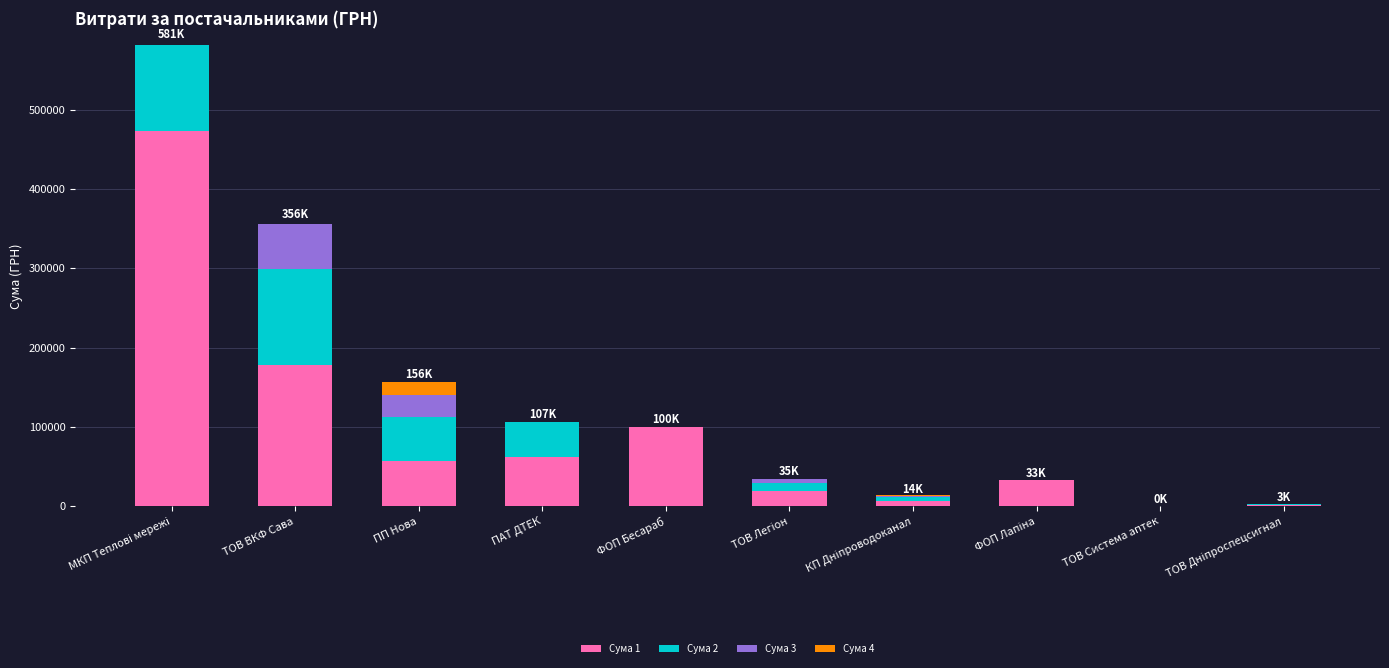

What is the highest value of the Сума 1 series?

473349.0